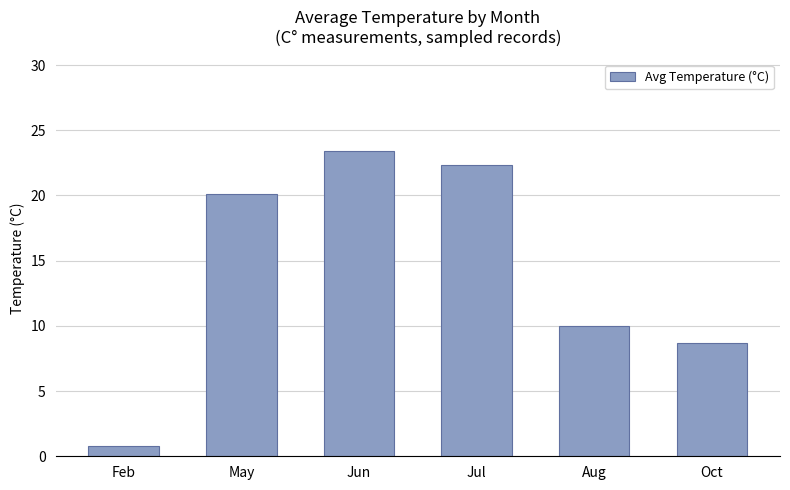

Is it true that the value at Feb is 0.8?

True